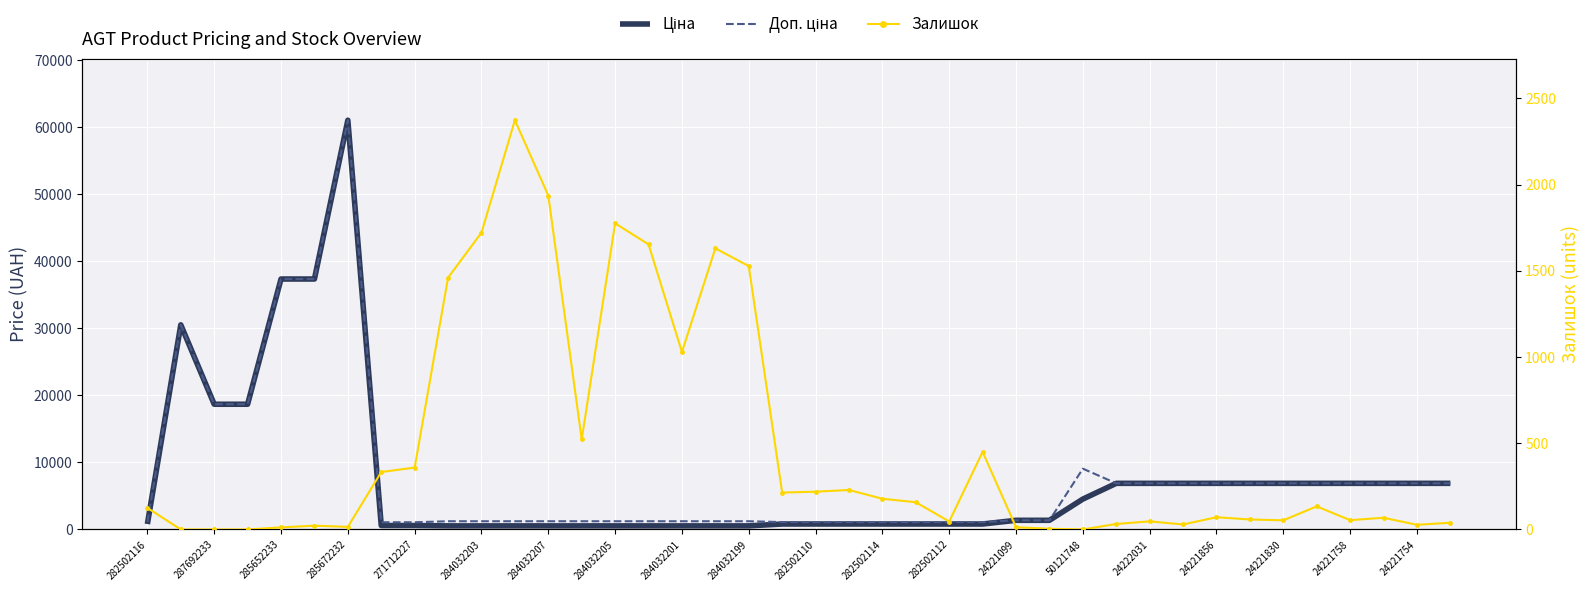

Is it true that Доп. ціна equals 5660.6 at 50121748?

False